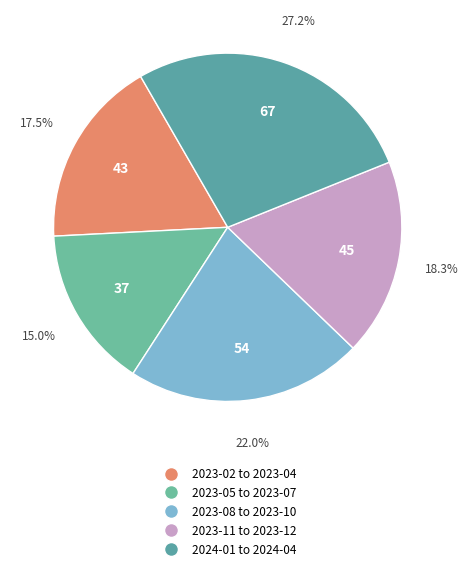

Which category has the biggest portion of the pie?

2024-01 to 2024-04